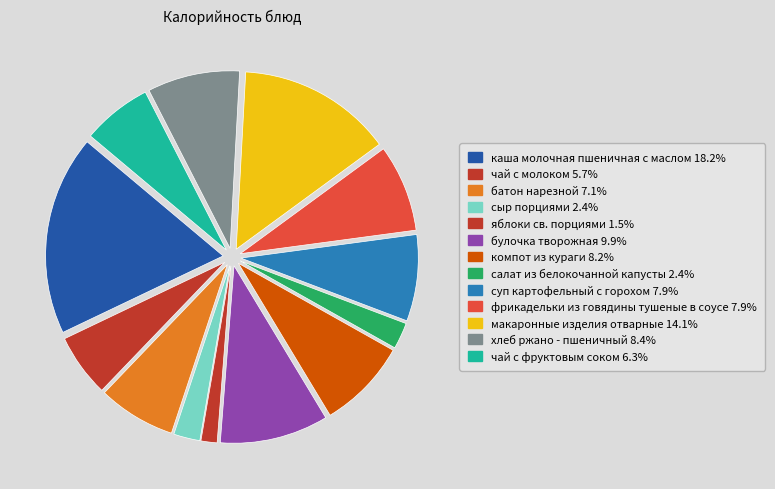

Which slice is the largest?

каша молочная пшеничная с маслом